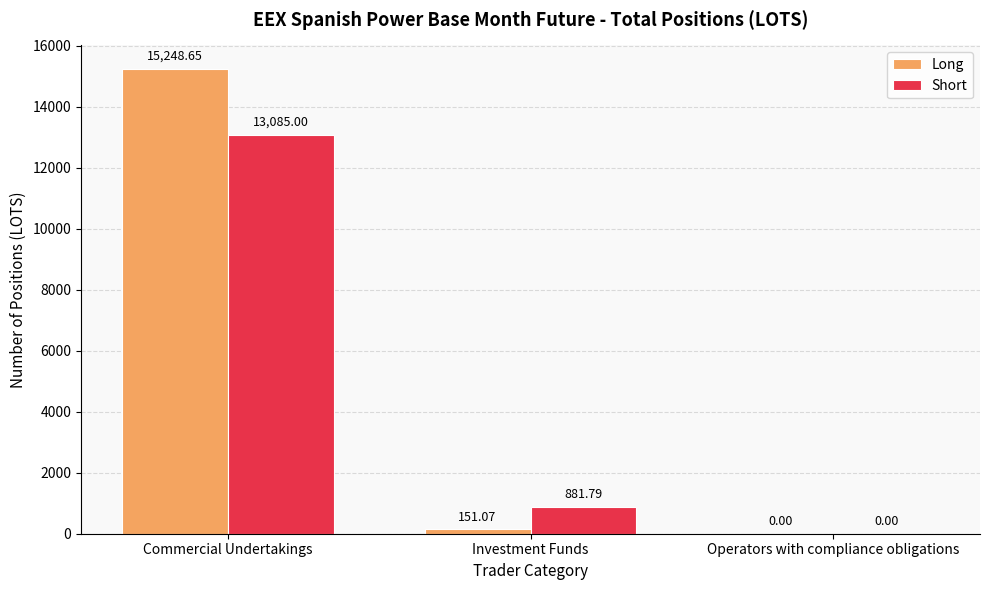

What is the sum of the Long values at Operators with compliance obligations and Investment Funds?

151.1